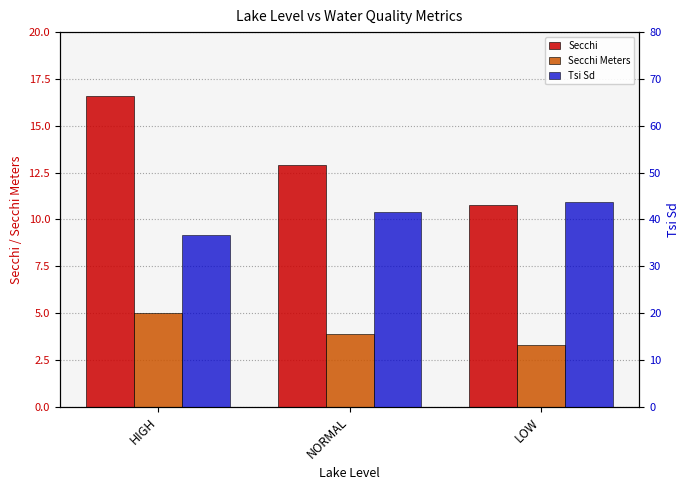

Rank the series at HIGH from lowest to highest value.

Secchi Meters, Secchi, Tsi Sd